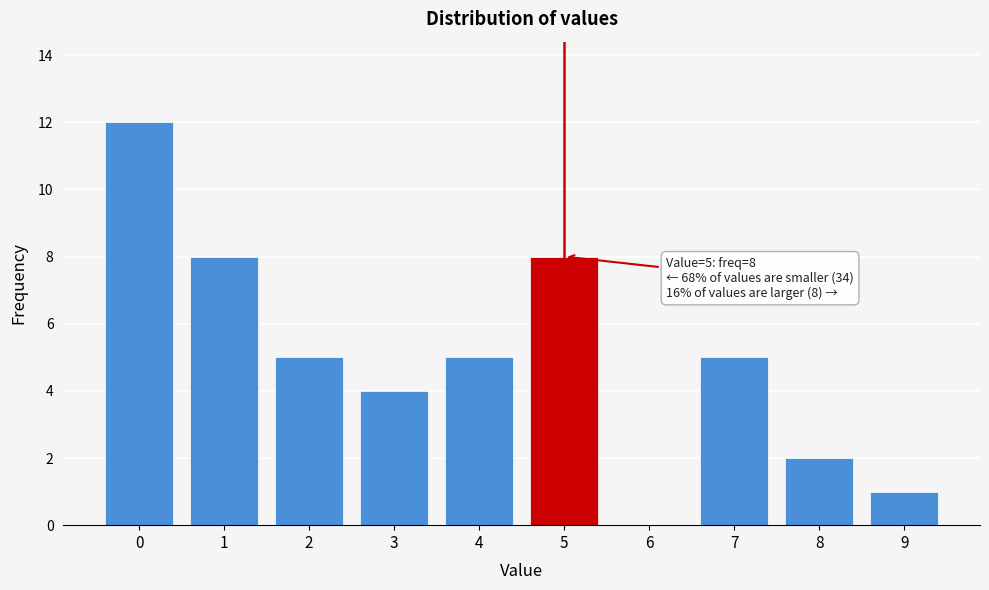

Reading left to right, transcribe all the data shown in this chart.

0=12	1=8	2=5	3=4	4=5	5=8	6=0	7=5	8=2	9=1